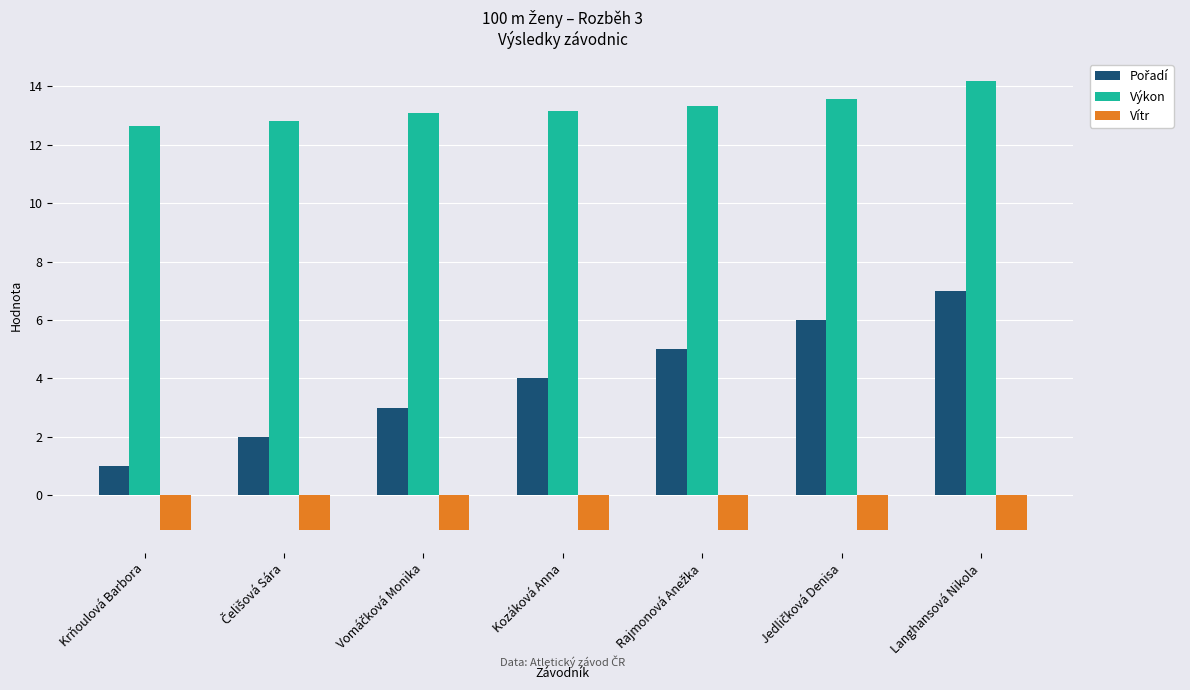

The value of Výkon at Kozáková Anna is 3.7. True or false?

False